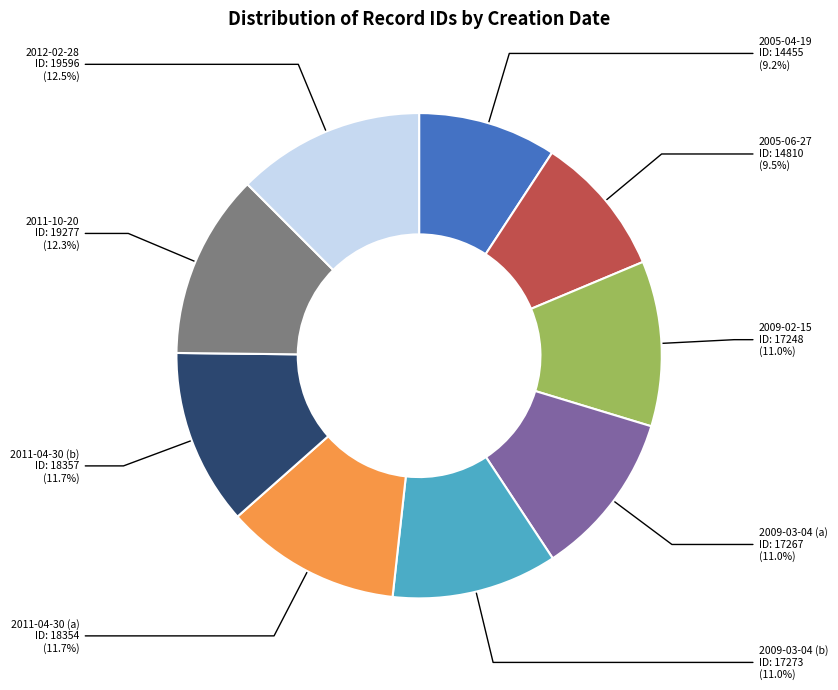

What is the ratio of the value at 2009-03-04 (a) to the value at 2009-03-04 (b)?

1.0